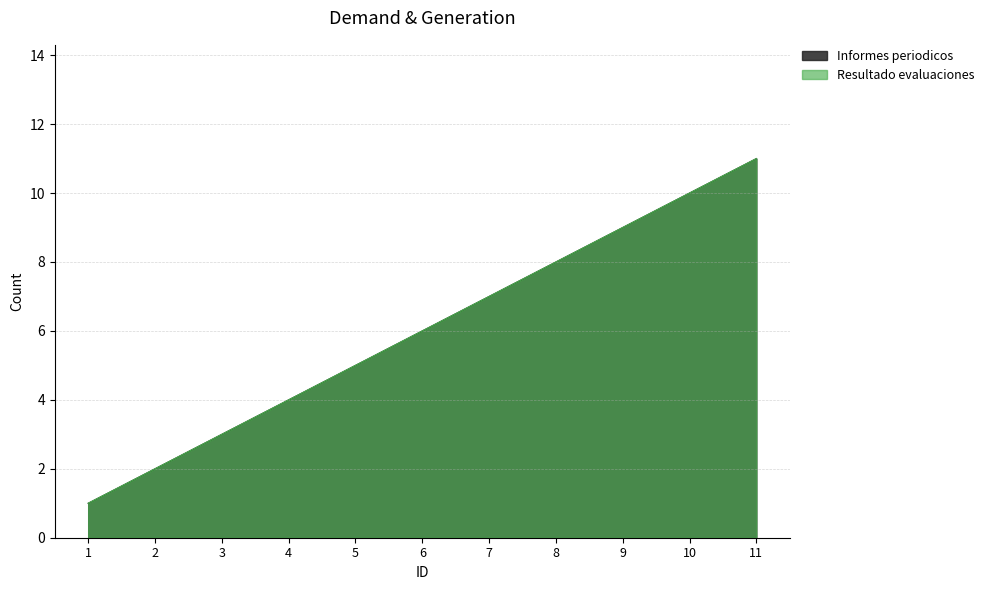

True or false: Informes periodicos and Resultado evaluaciones intersect in this chart.

False